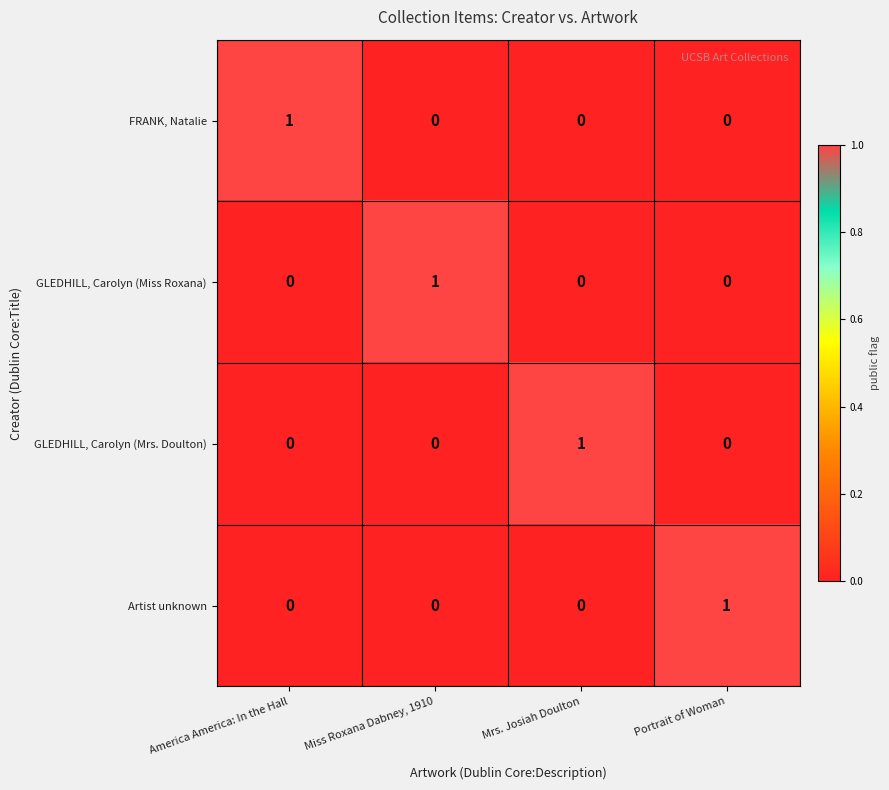

What is the total value across all series at Mrs. Josiah Doulton?

1